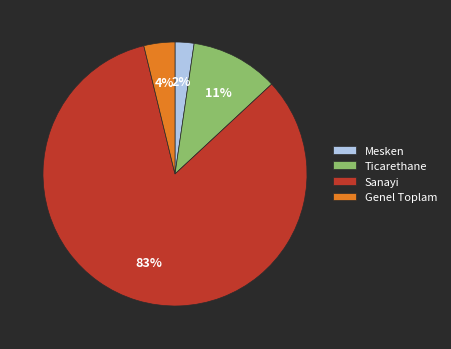

Combined, do Genel Toplam and Ticarethane account for over 50%?

No